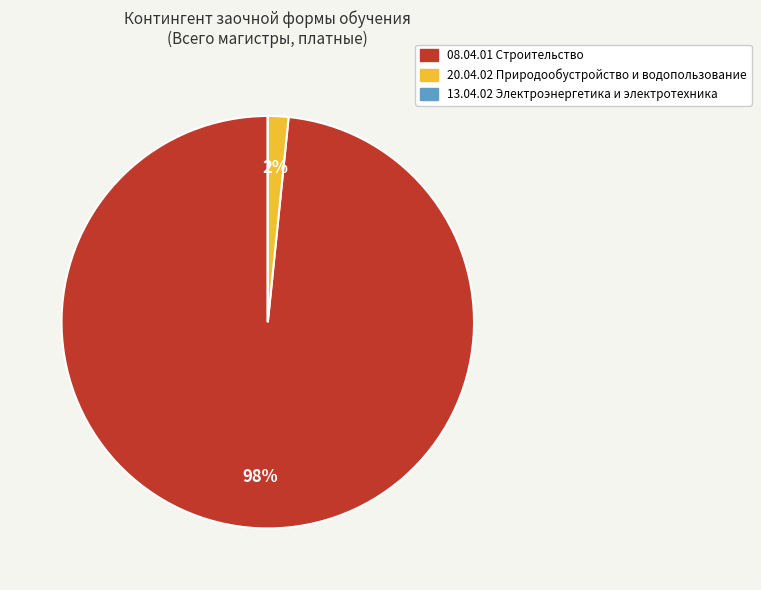

To the nearest percent, what percentage of the pie is 20.04.02 Природообустройство и водопользование?

2%